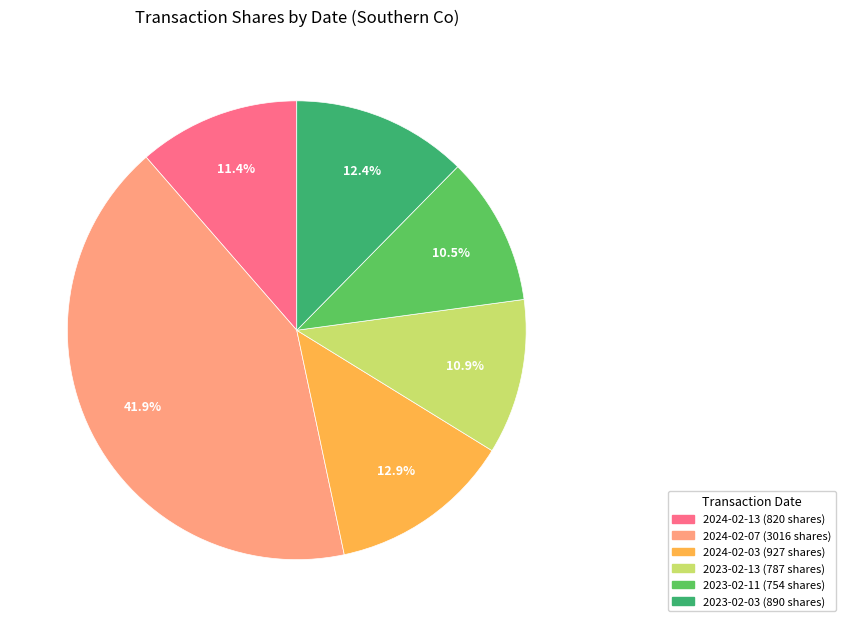

Approximately how many times larger is the value at 2023-02-03 compared to 2023-02-11?

1.2